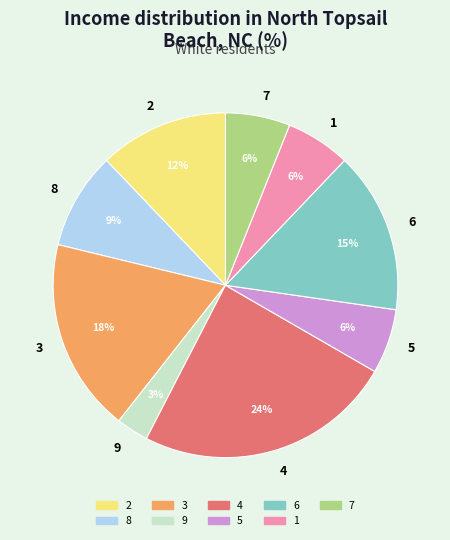

Is the sum of 1 and 3 greater than half?

No